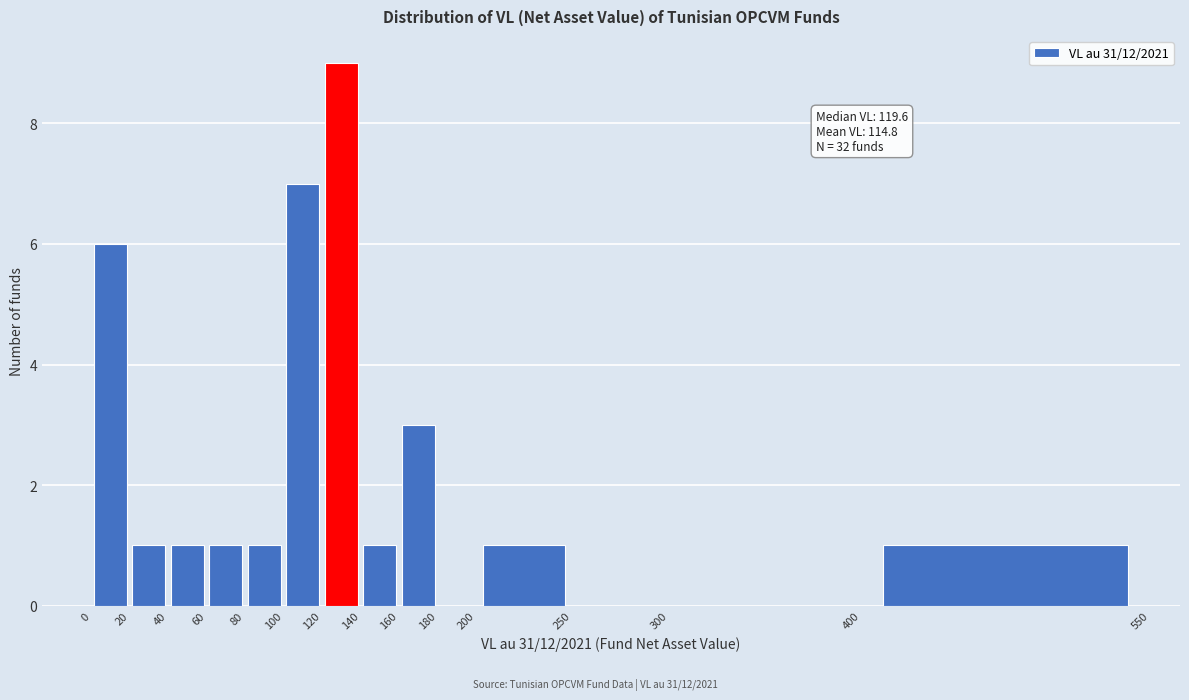

Which range on the x-axis has the tallest bar?

120 to 140